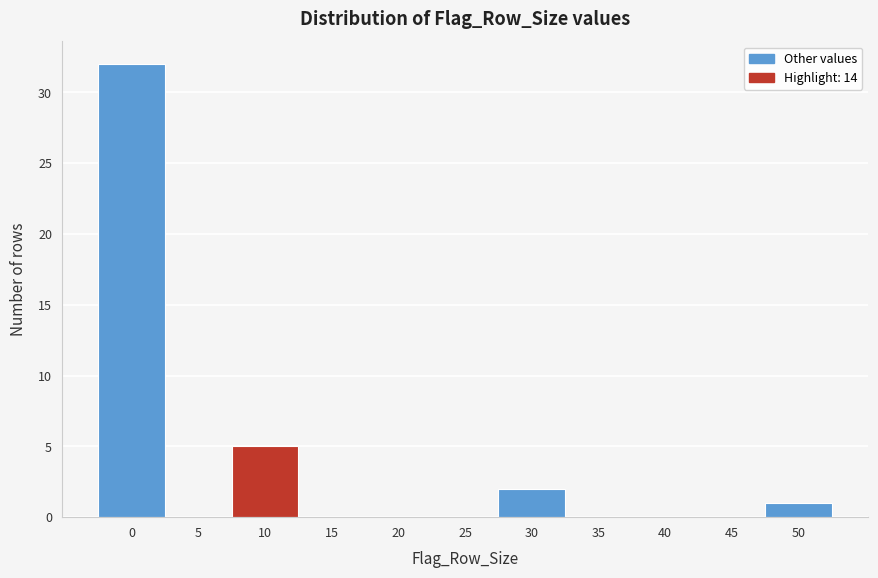

Reading right to left, extract all data points from this chart.

50=1	45=0	40=0	35=0	30=2	25=0	20=0	15=0	10=5	5=0	0=32